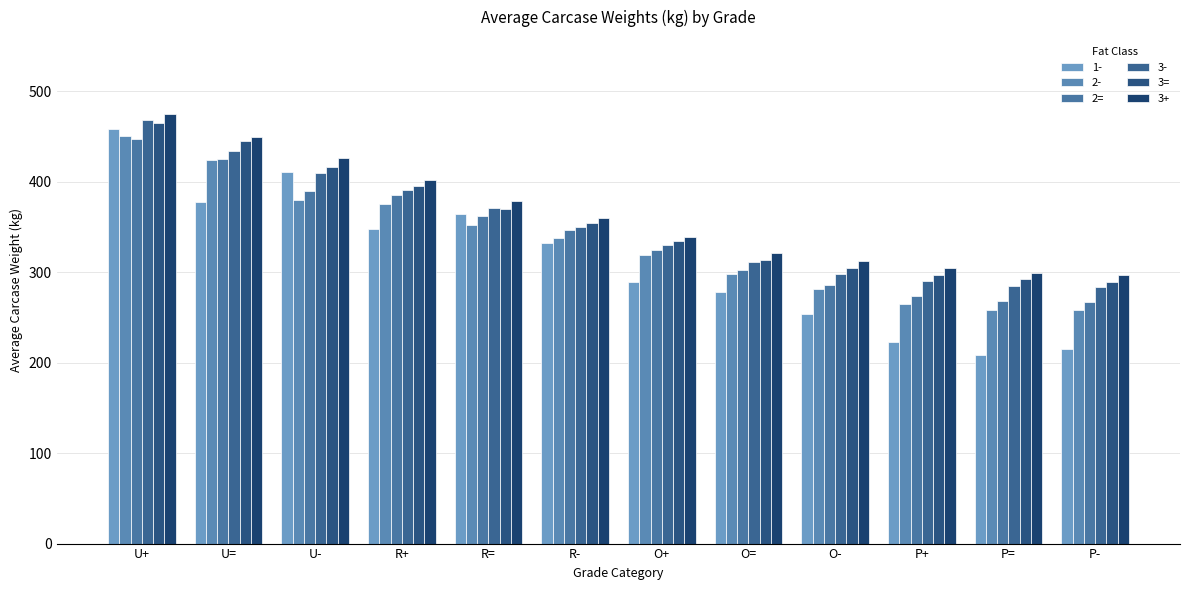

What is the difference between the 2= values at P= and R-?

78.2